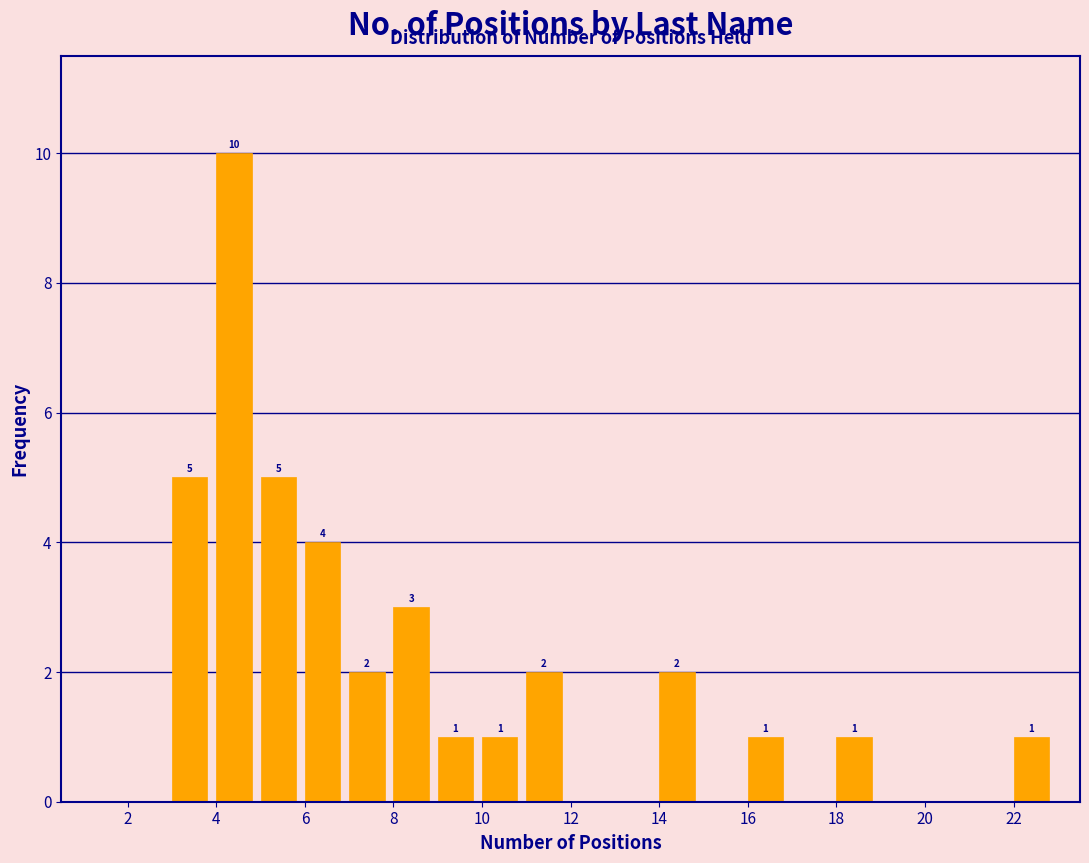

Which range on the x-axis has the tallest bar?

4 to 5